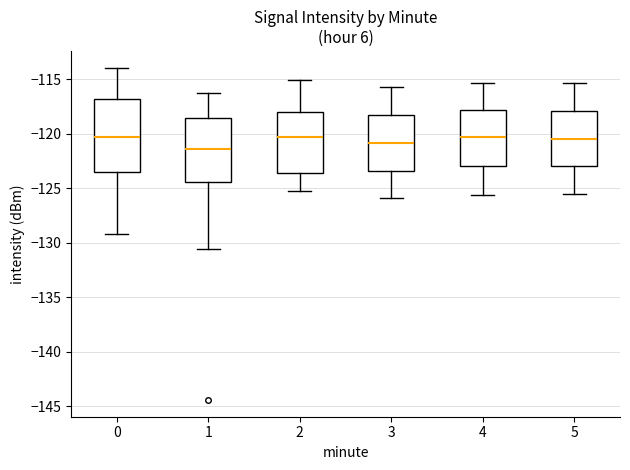

Reading left to right, read every box against the y-axis: the position of its median line, the range the box covers, and the ends of its whiskers. The values are not printed on the chart, so give them approximately, as read against the axis.

0: median -120.5, box -123.5 to -117.0, whiskers -129.0 to -114.0
1: median -121.5, box -124.5 to -118.5, whiskers -130.5 to -116.0
2: median -120.5, box -123.5 to -118.0, whiskers -125.0 to -115.0
3: median -121.0, box -123.5 to -118.5, whiskers -126.0 to -115.5
4: median -120.5, box -123.0 to -118.0, whiskers -125.5 to -115.5
5: median -120.5, box -123.0 to -118.0, whiskers -125.5 to -115.5